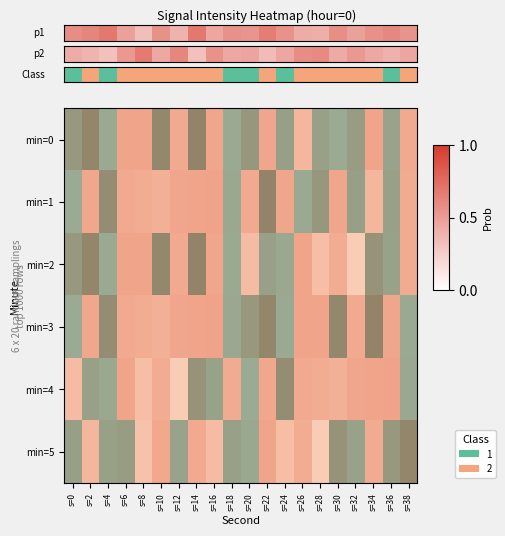

Which series changed the most between s=0 and s=10?

min=5